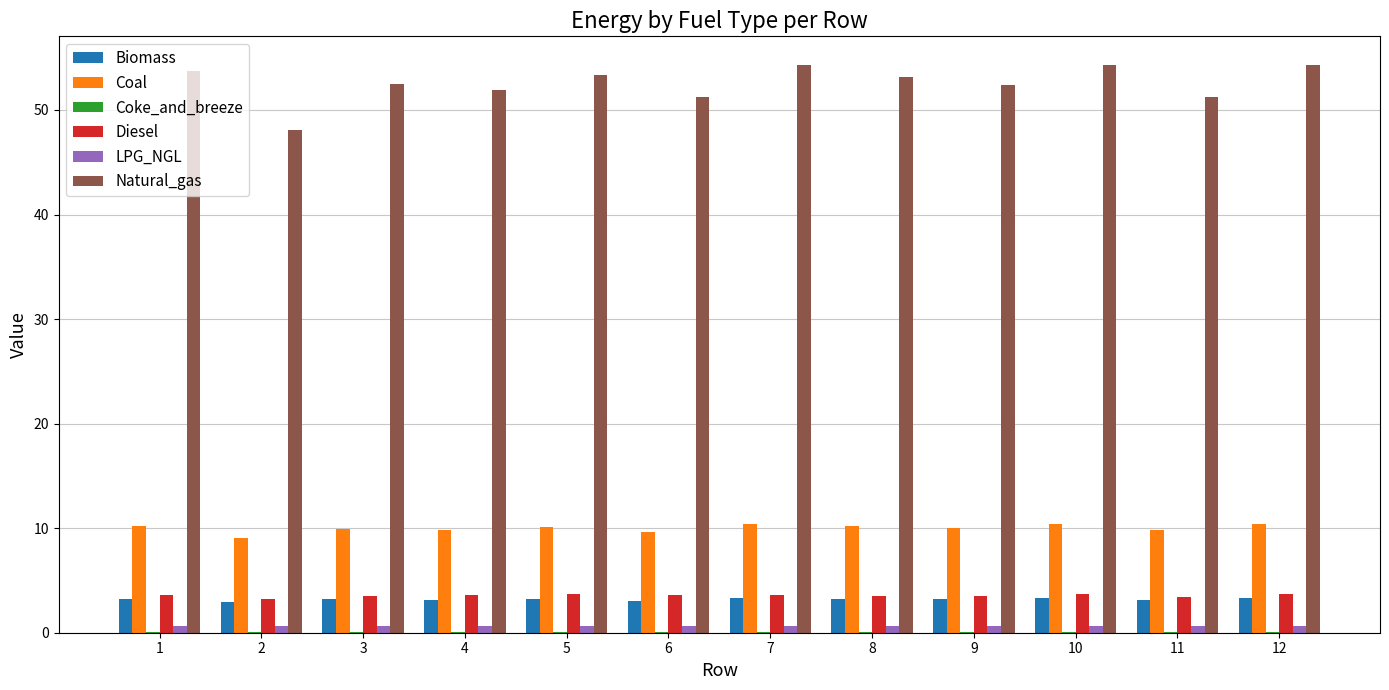

Is the value of Natural_gas at 8 greater than the value of LPG_NGL at 10?

Yes